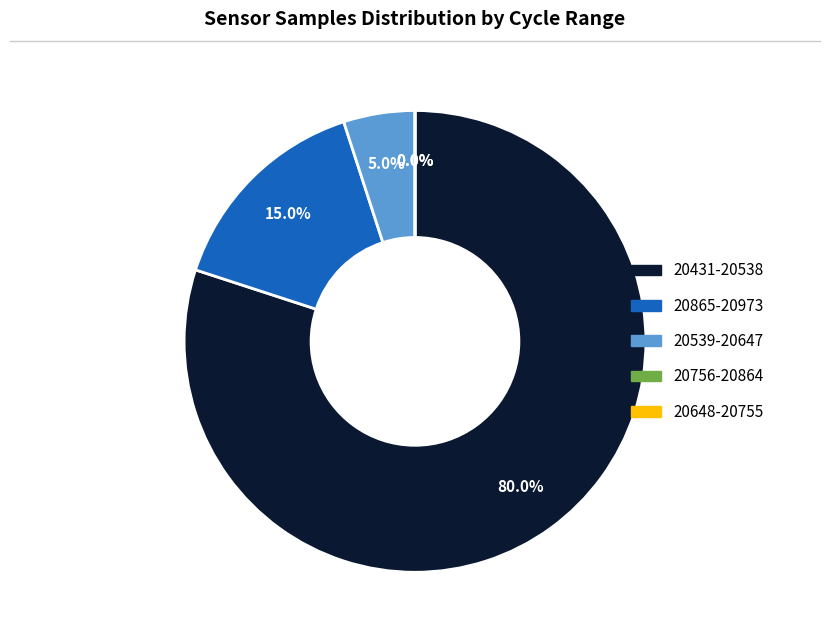

To the nearest percent, what portion does 28 represent?

2%